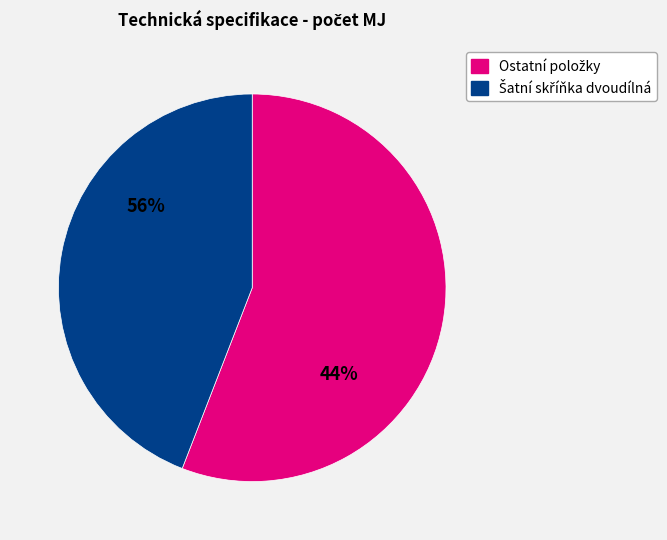

Is it true that Havarijní souprava is 1% of the pie?

False